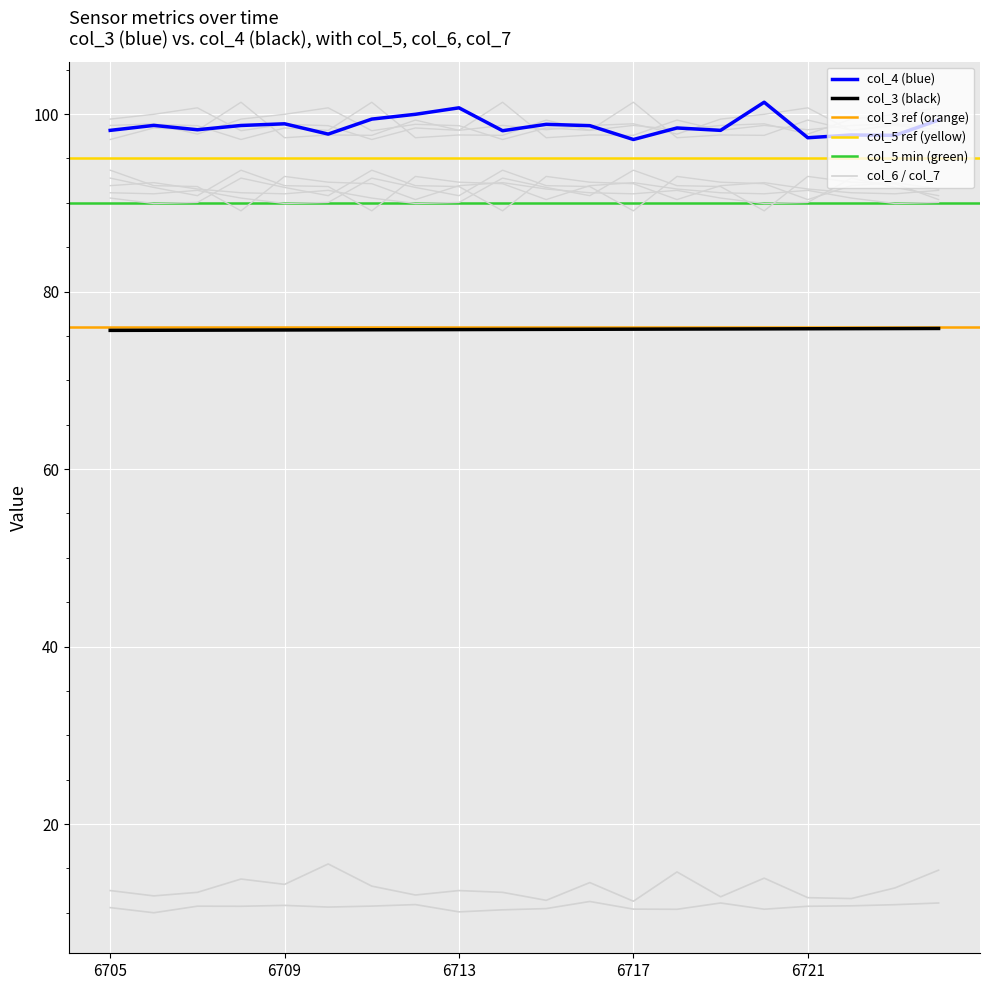

What is the spread (max minus min) of values at 6722?

86.9